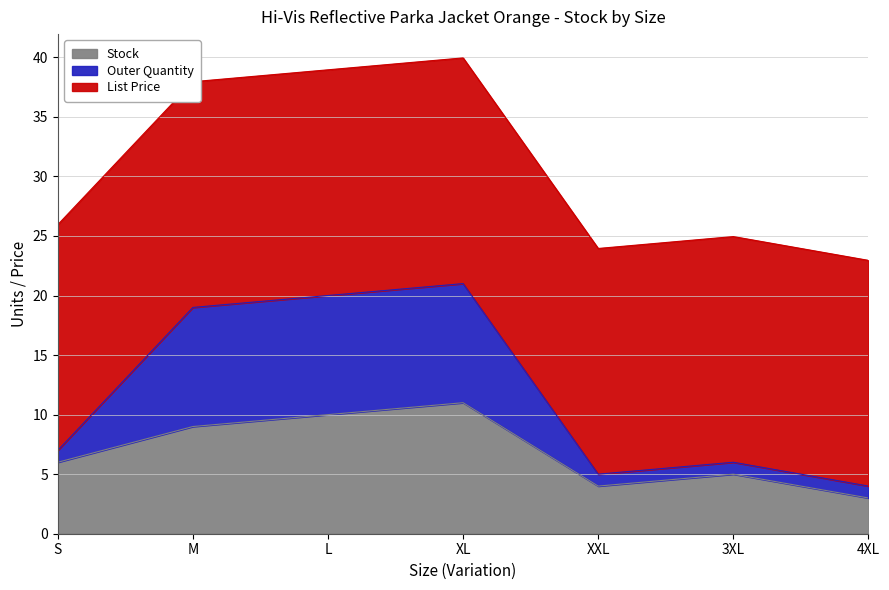

True or false: Outer Quantity has more than 1 interior local peaks.

True